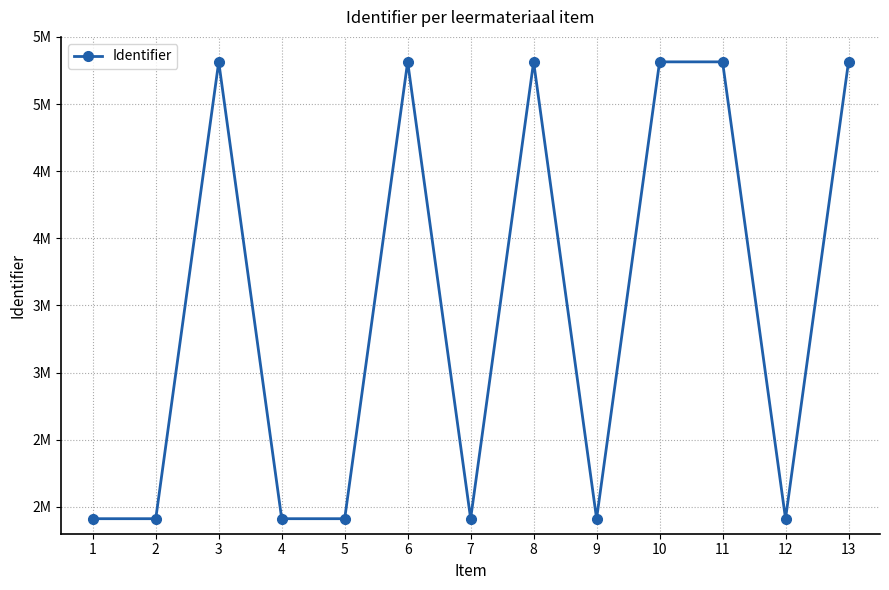

The chart shows a value of 7526891 at 3. True or false?

False